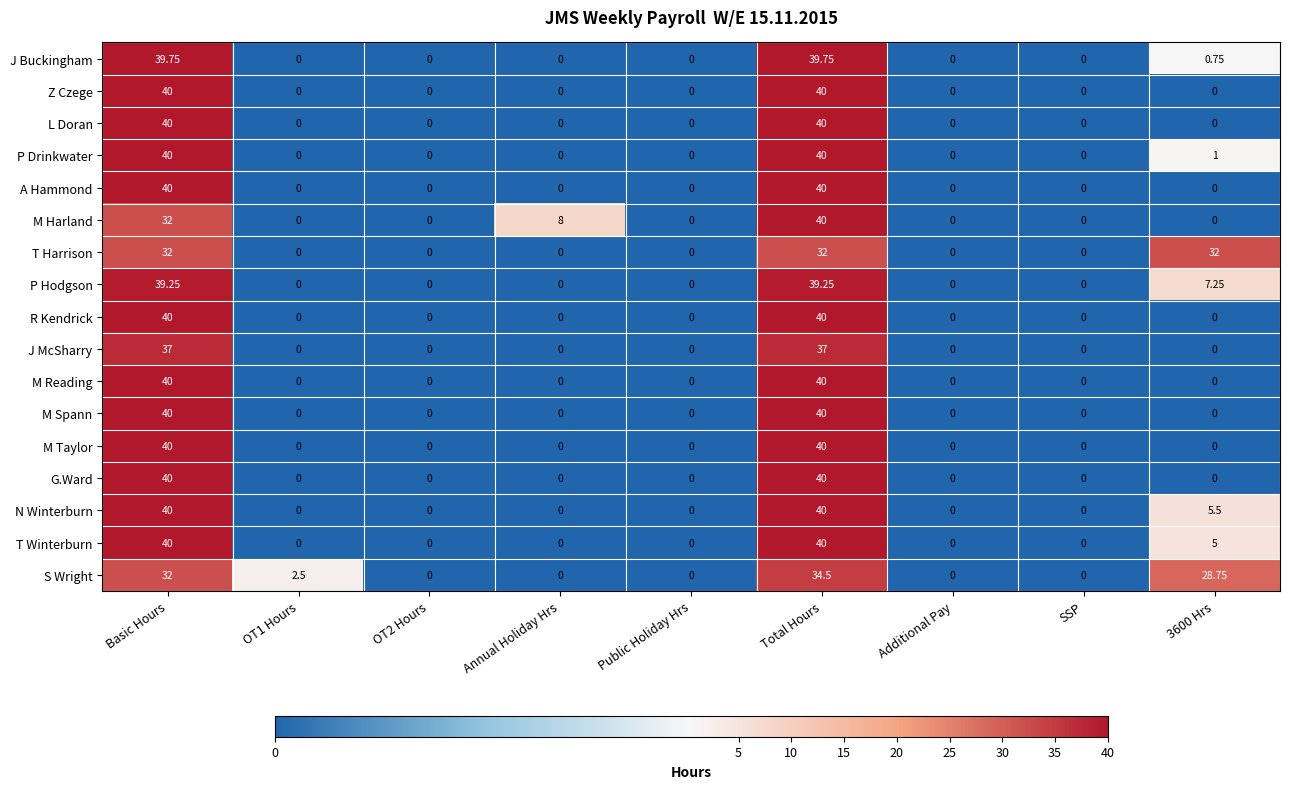

Between OT1 Hours and SSP, which series saw the biggest shift?

S Wright